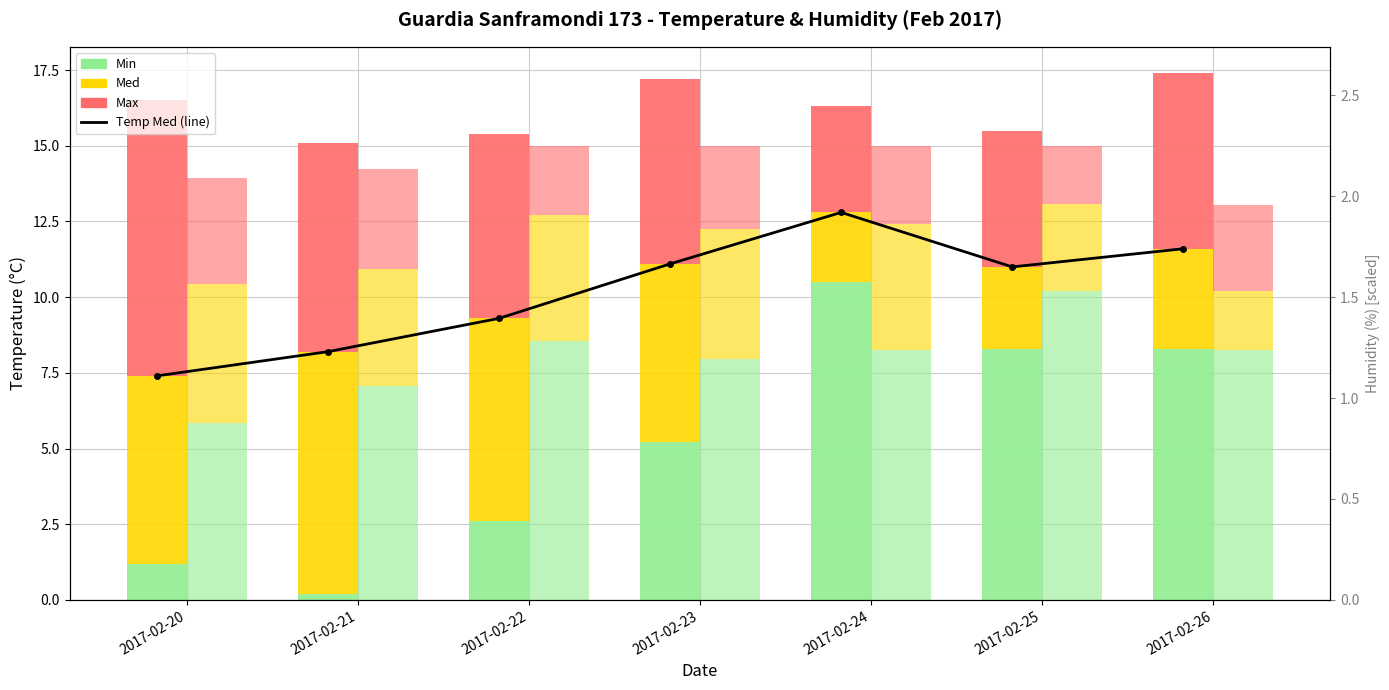

What is the approximate value of Humid Min at 2017-02-21?

7.0